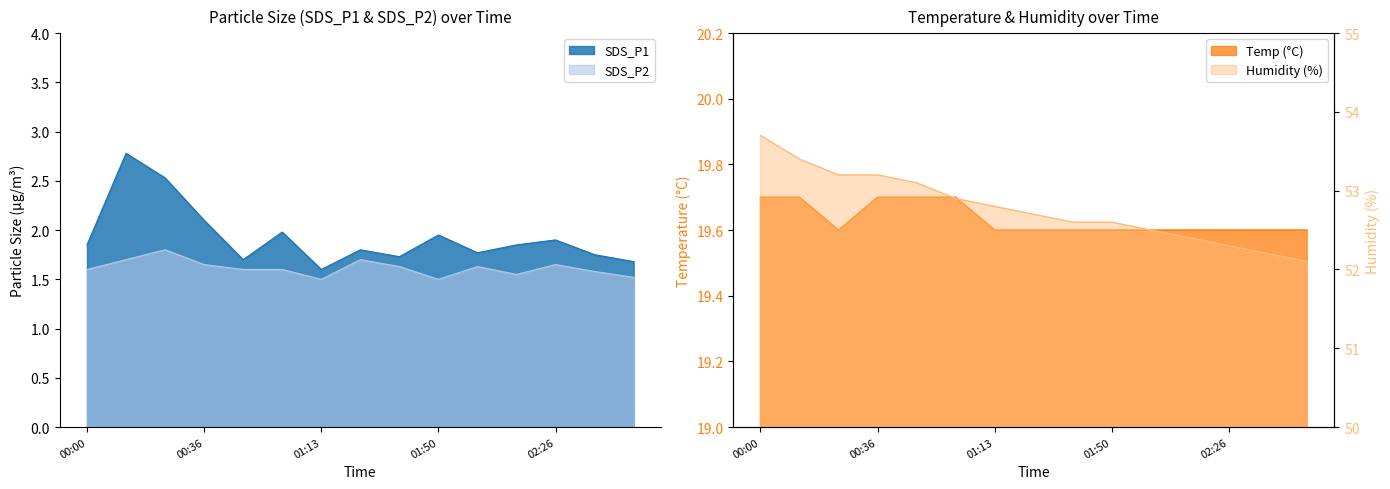

True or false: Temp and Humidity intersect in this chart.

False